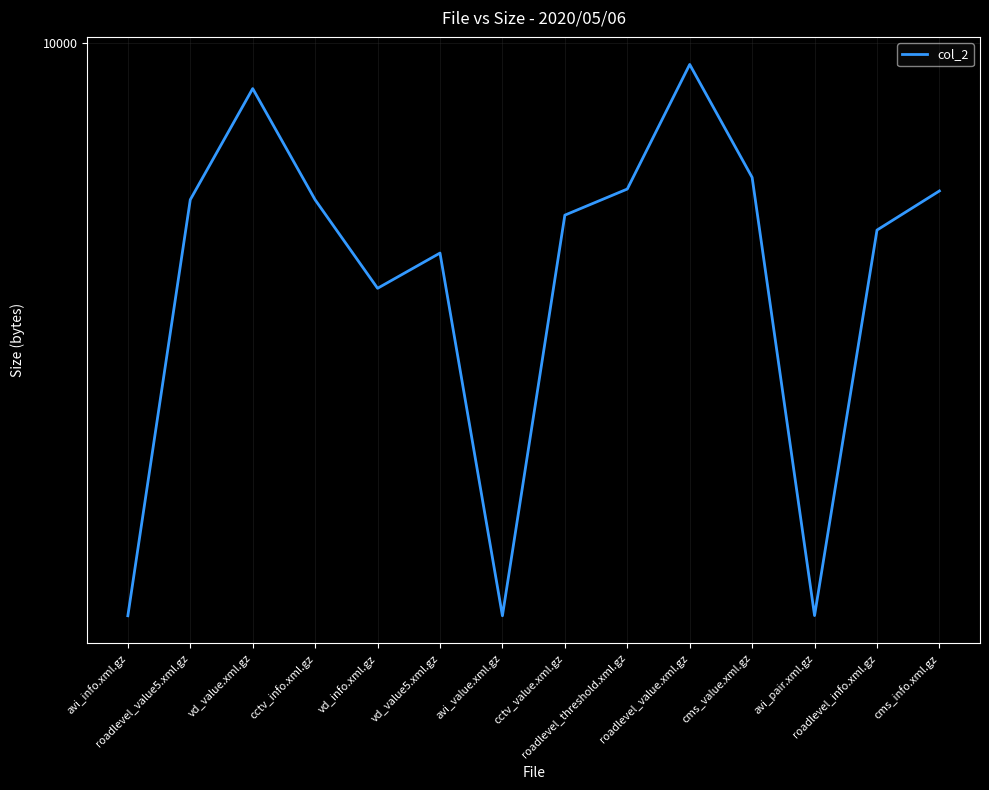

Does the chart have visible grid lines?

Yes